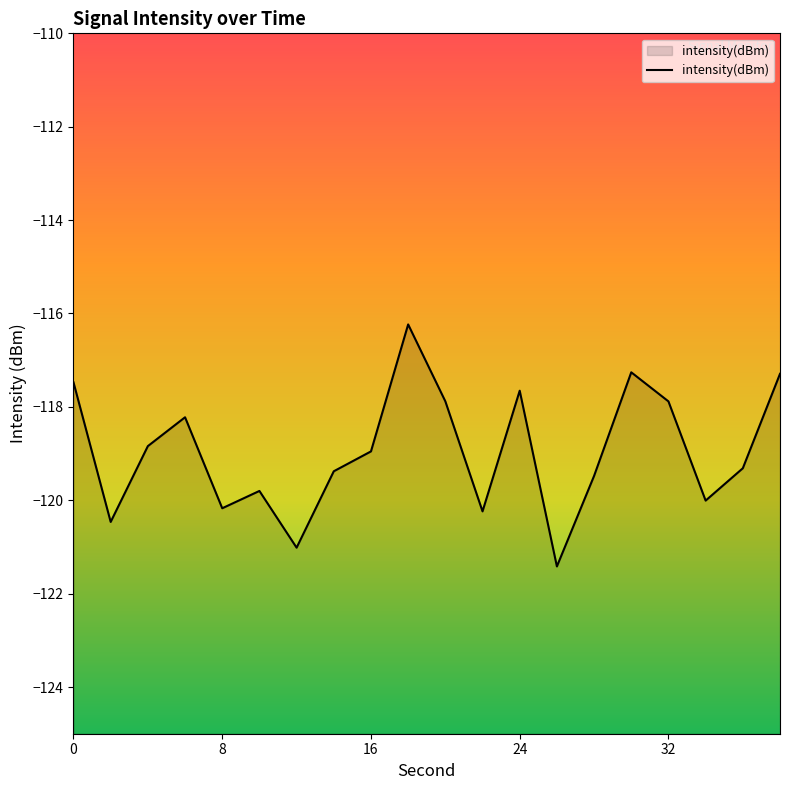

How many categories are shown in the chart?

20